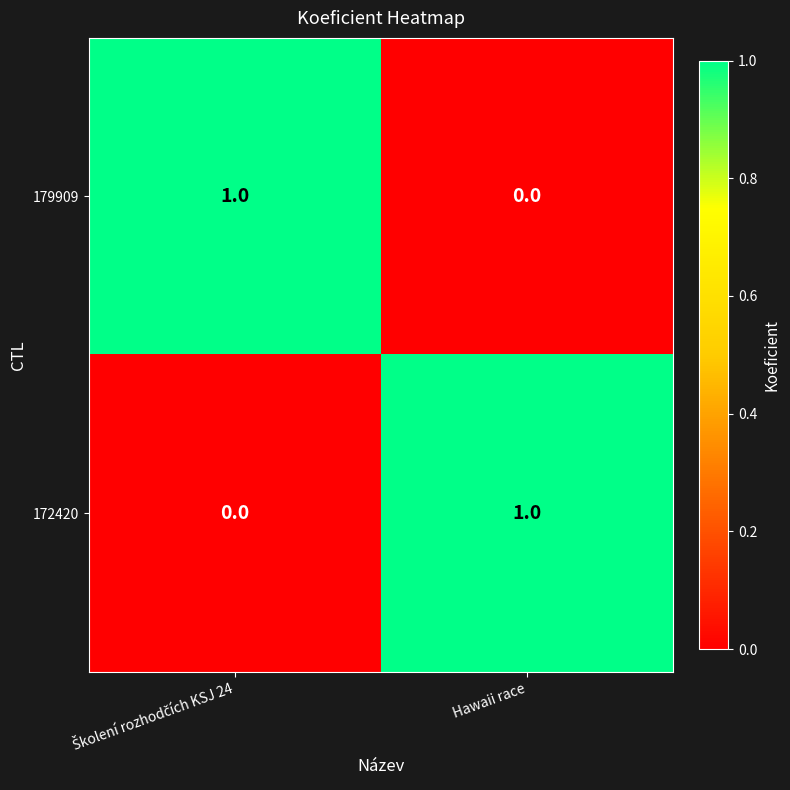

Rank the series at Hawaii race from lowest to highest value.

179909, 172420